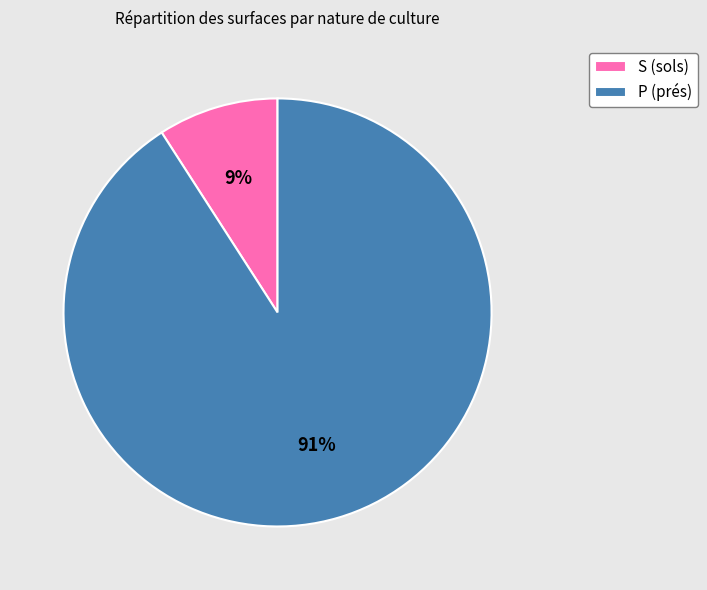

Is it true that S (sols) is 1% of the pie?

False